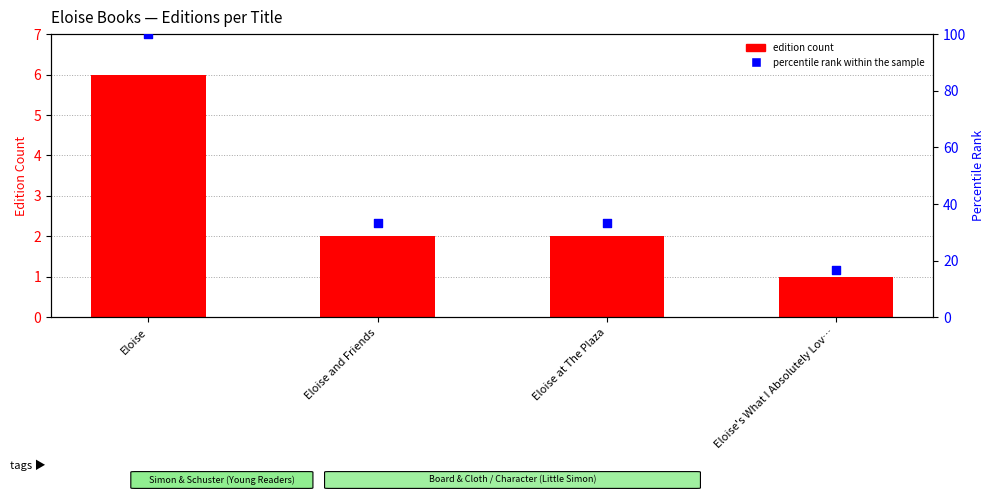

Is the value of edition count at Eloise at The Plaza greater than the value of percentile rank within the sample at Eloise at The Plaza?

No